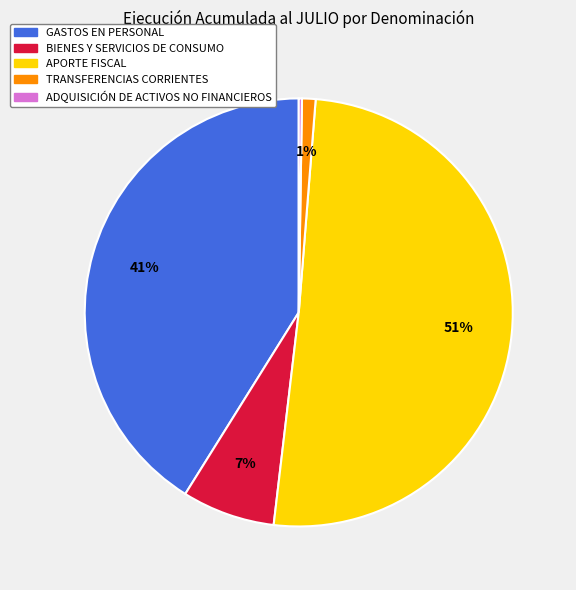

Is there a majority slice in this chart?

Yes